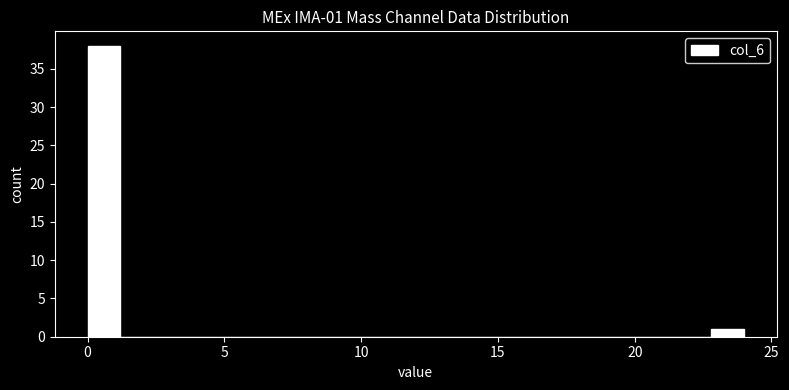

Read against the x-axis, roughly where is the centre of the tallest bar?

0.5